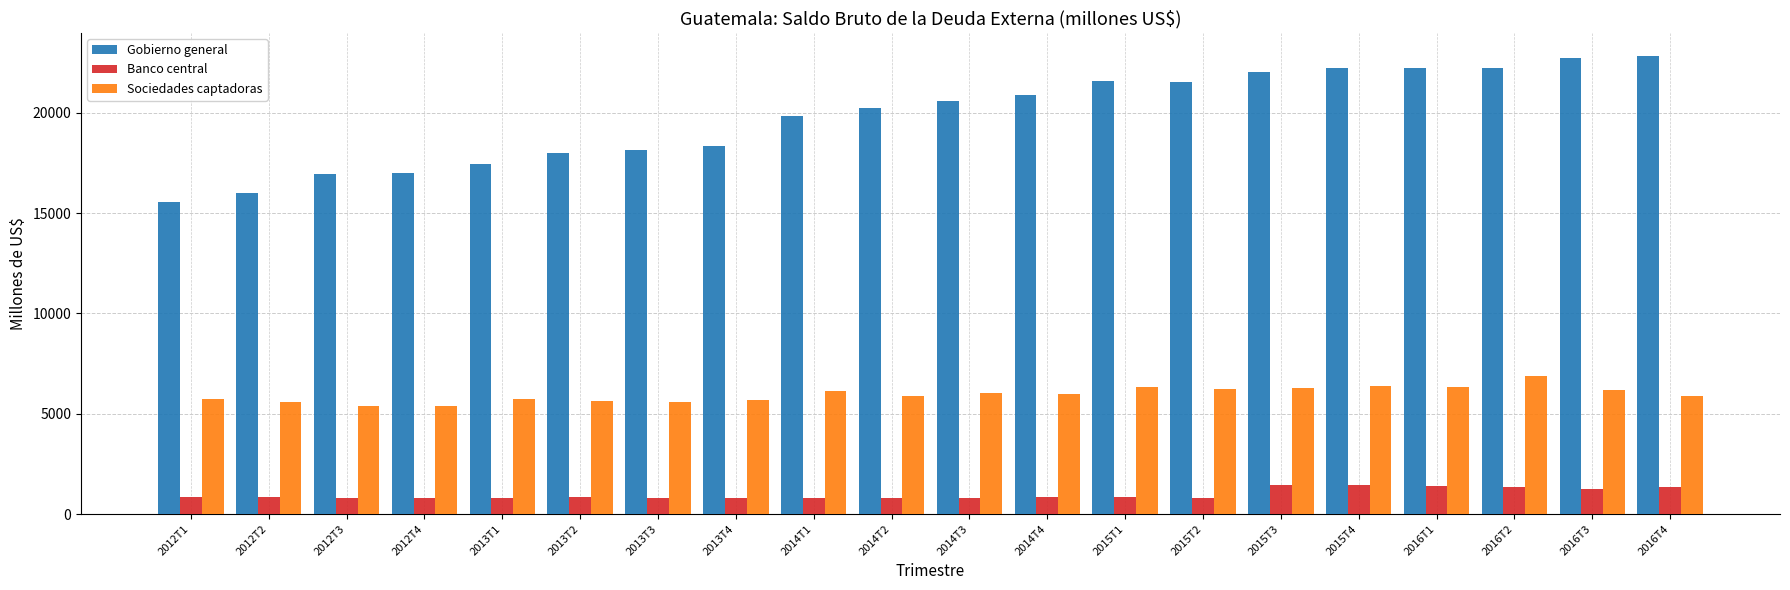

Read the Banco central value at 2015T2.

819.5